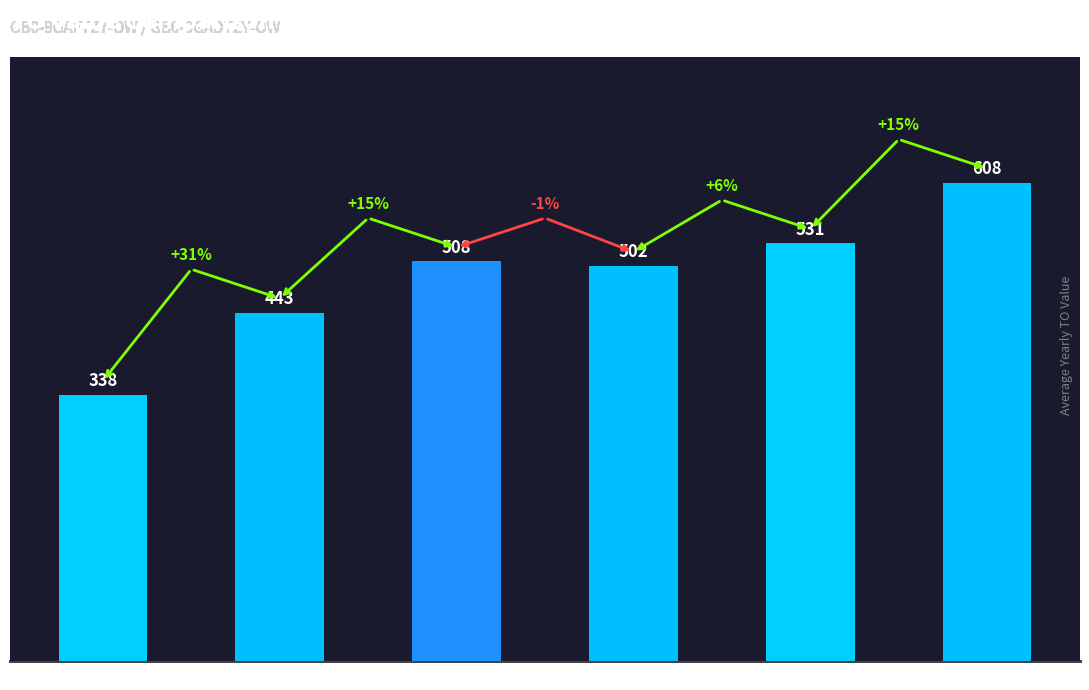

Approximately how many times larger is the value at 2023 Opmaak compared to 2021 uitvoering?

0.7